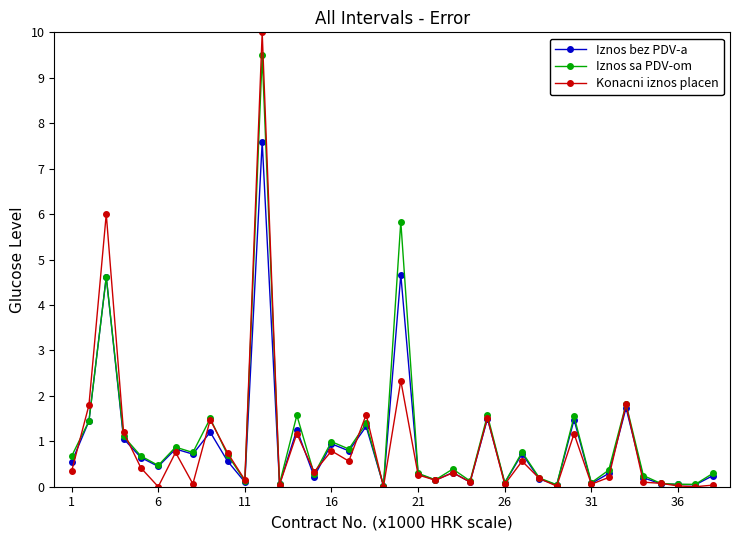

What is the value of the Konacni iznos placen point at the 32nd from the left?

0.2